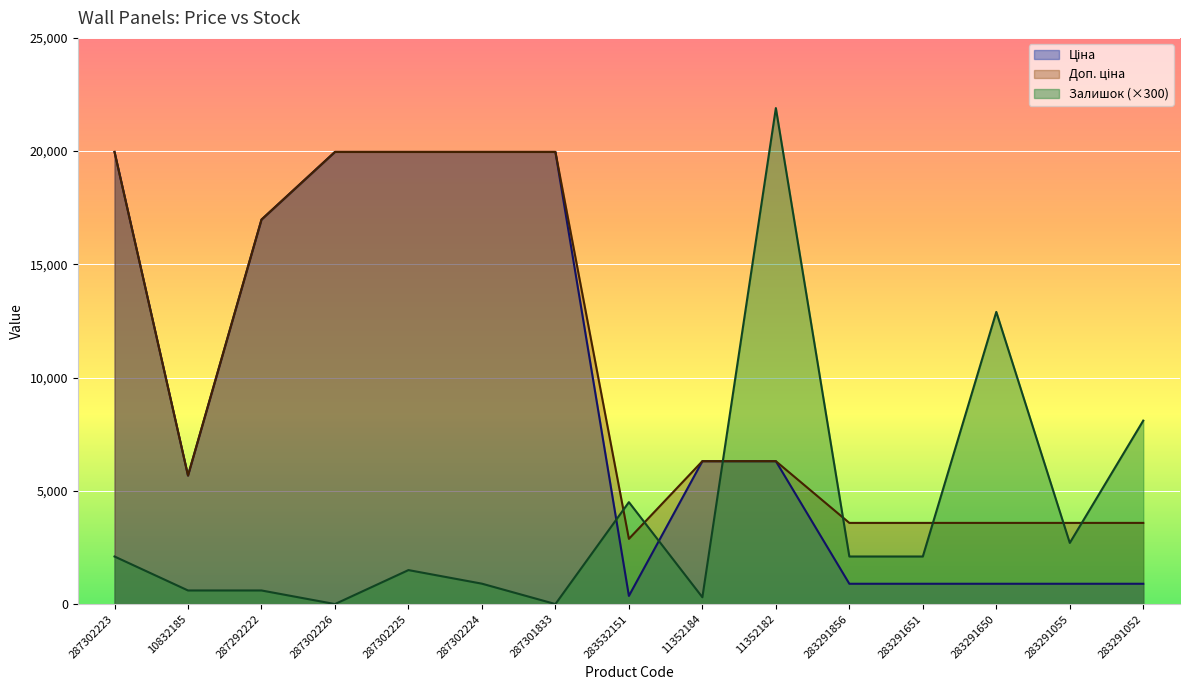

True or false: Ціна and Доп. ціна intersect in this chart.

False